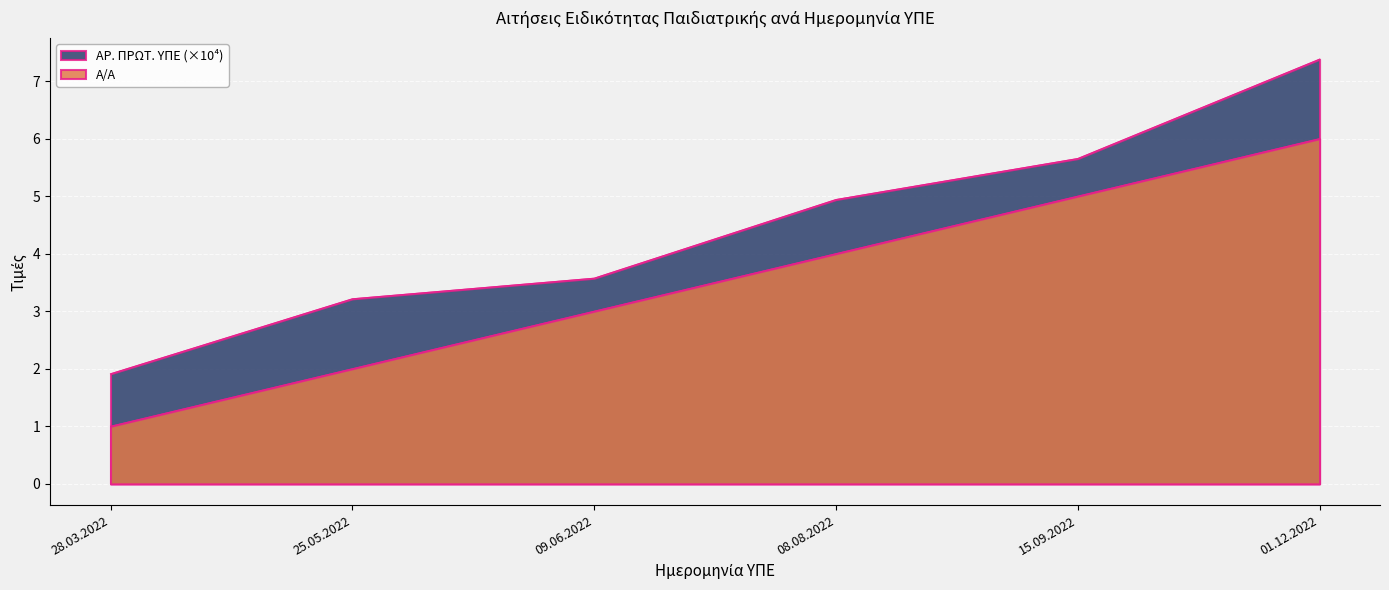

True or false: ΑΡ. ΠΡΩΤ. ΥΠΕ has more than 2 points higher than both neighbors.

False